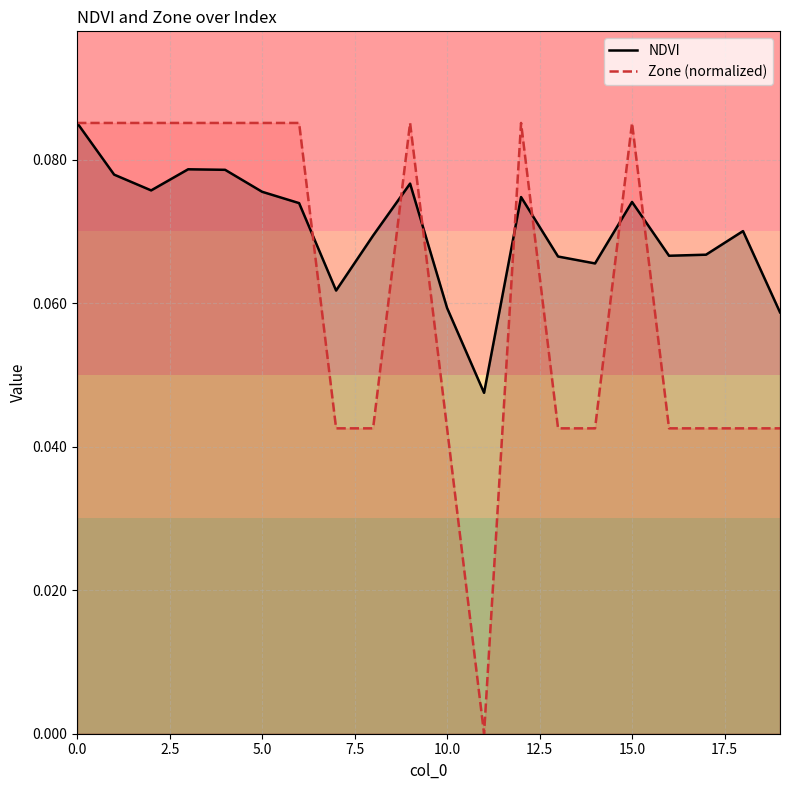

Which series has the largest range (max minus min)?

Zone (normalized)